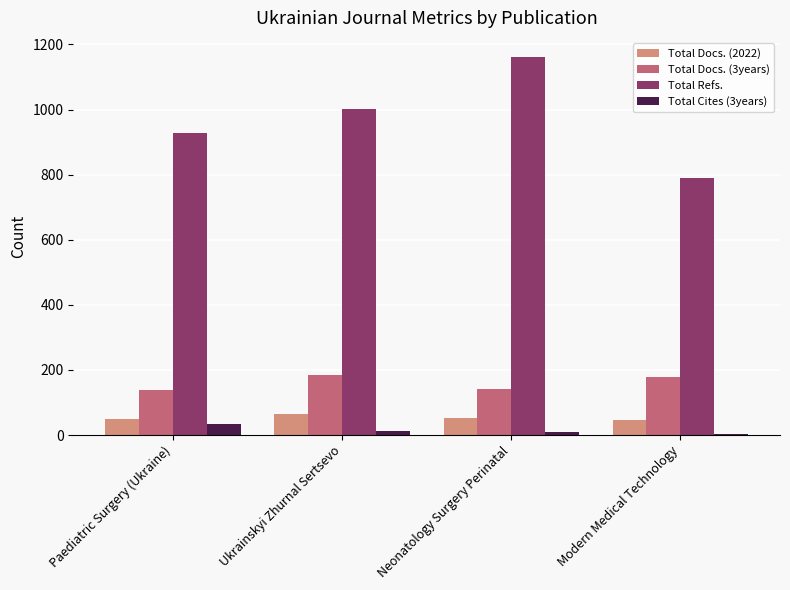

What is the highest value of the Total Refs. series?

1162